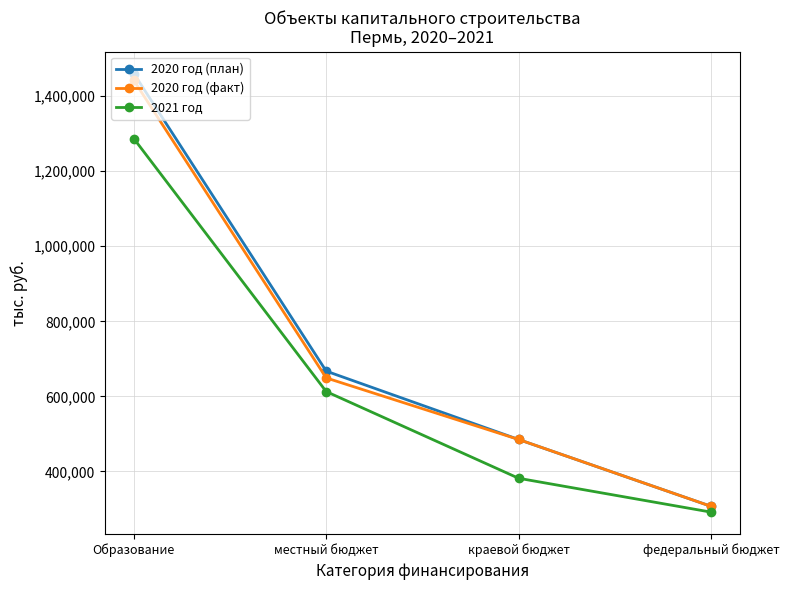

Read the 2020 год (факт) value at федеральный бюджет.

307304.0